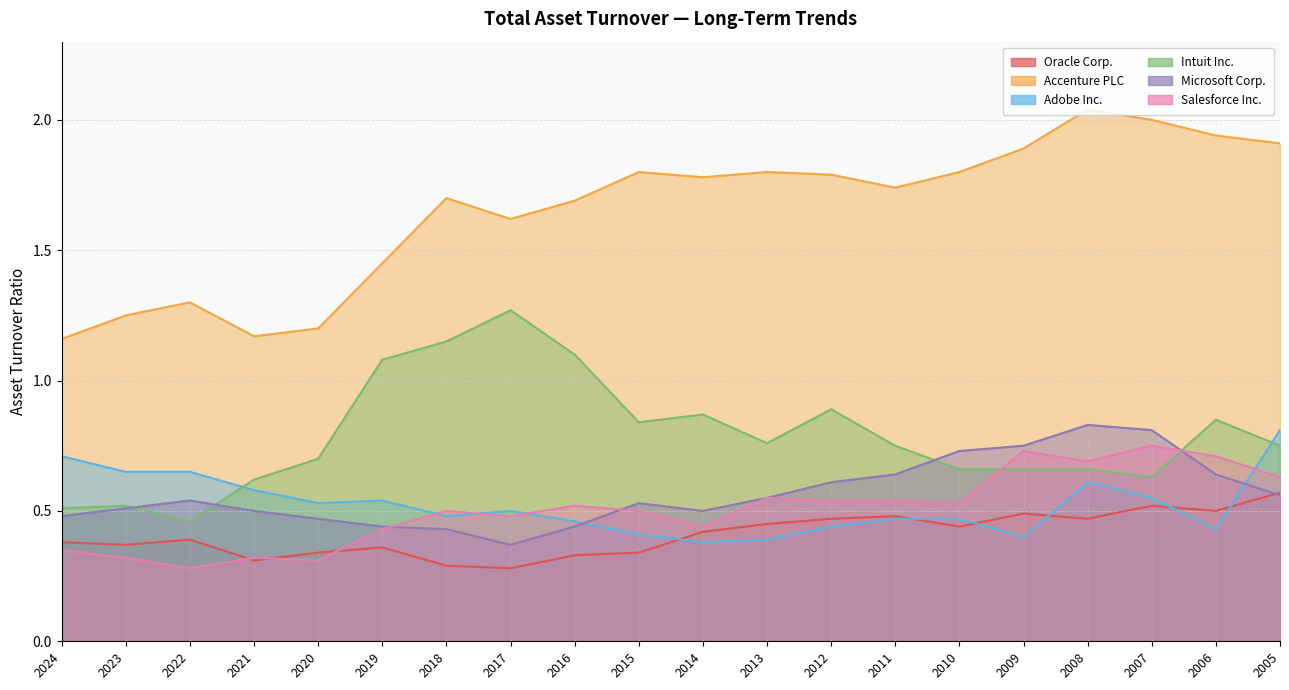

What is the value of the Adobe Inc. point at the 10th from the left?

0.4